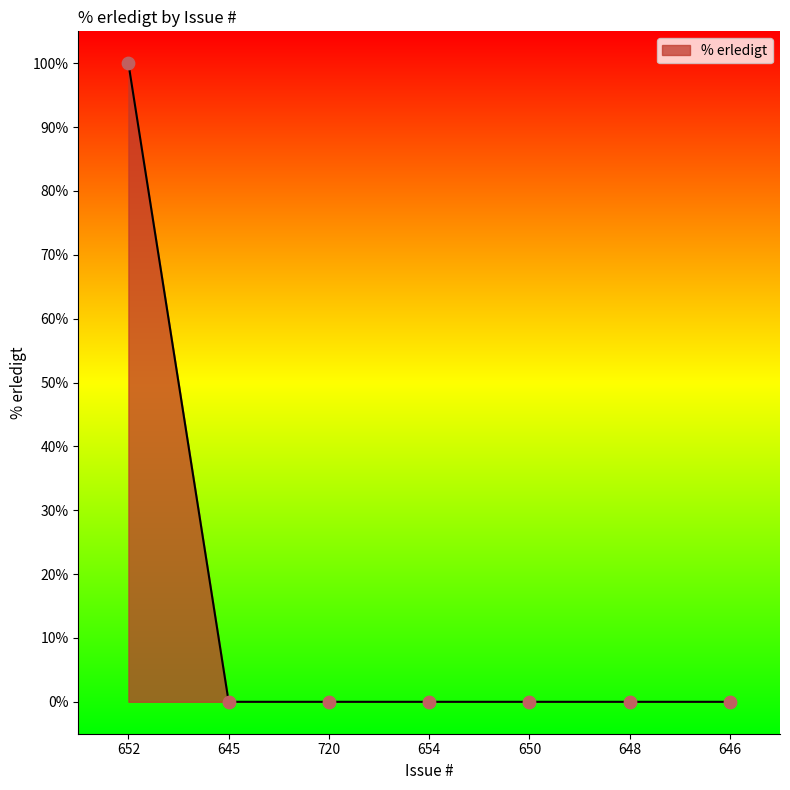

What is the change in value from 652 to 654?

-100